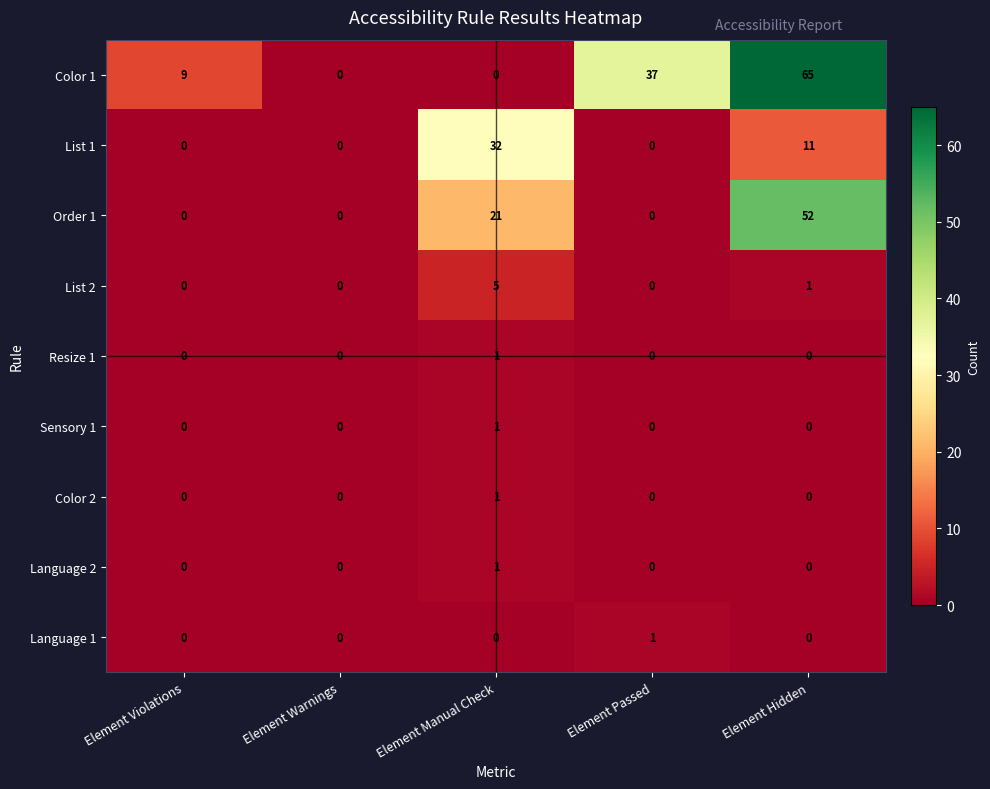

What is the difference between the List 2 values at Element Manual Check and Element Warnings?

5